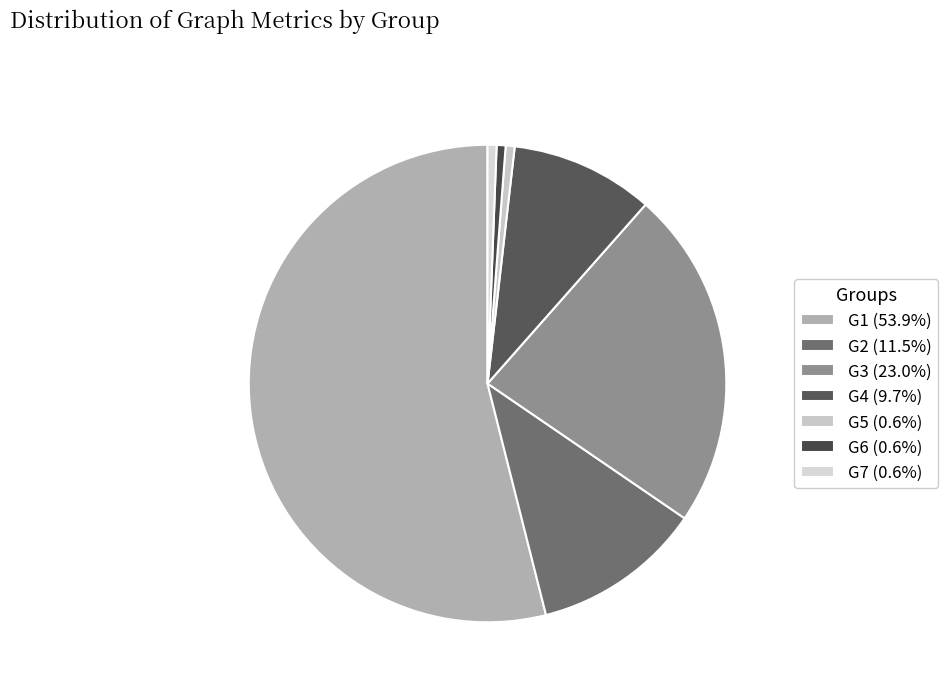

Which category has the smallest portion of the pie?

G5